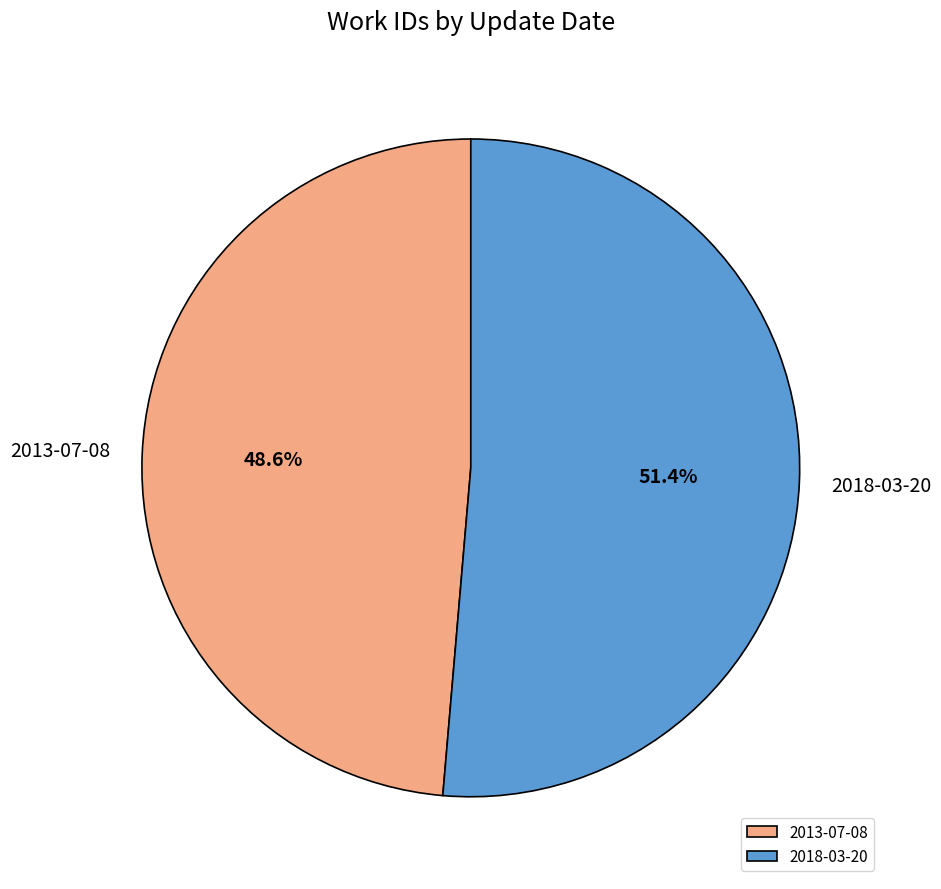

To the nearest percent, what is the combined percentage of 2013-07-08 and 2018-03-20?

100%